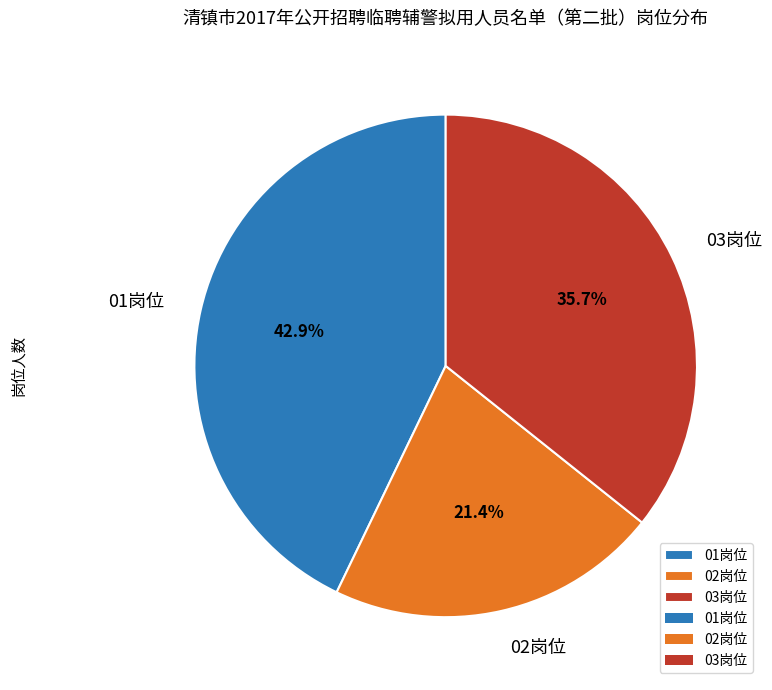

Combined, do 01岗位 and 02岗位 account for over 50%?

Yes